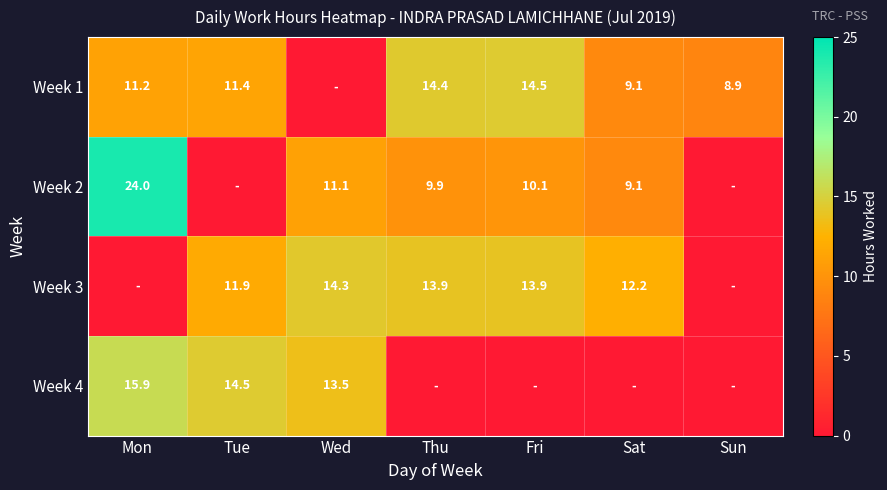

What is the sum of the Week 2 values at Sat and Fri?

19.2